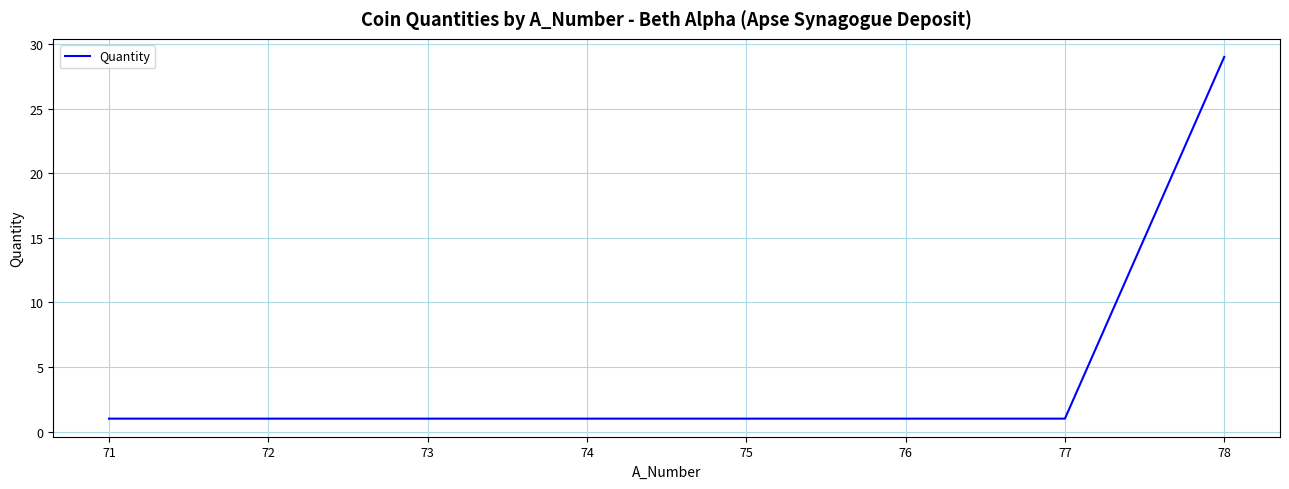

Does the chart have visible grid lines?

Yes